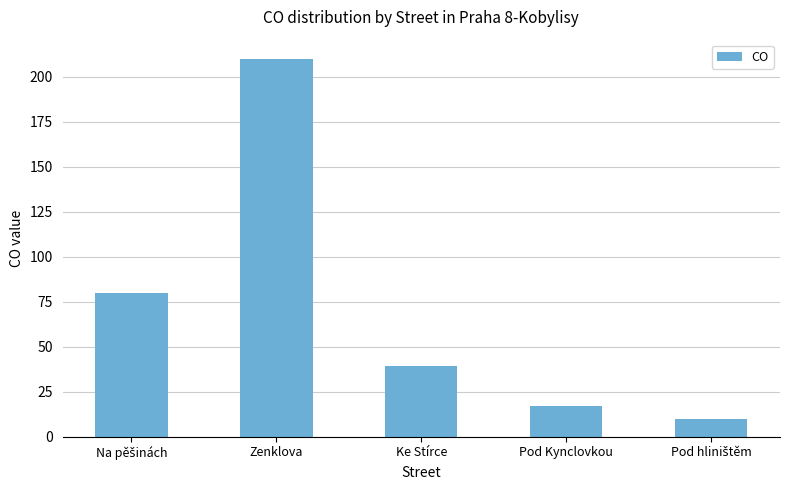

Count the number of categories in the chart.

5